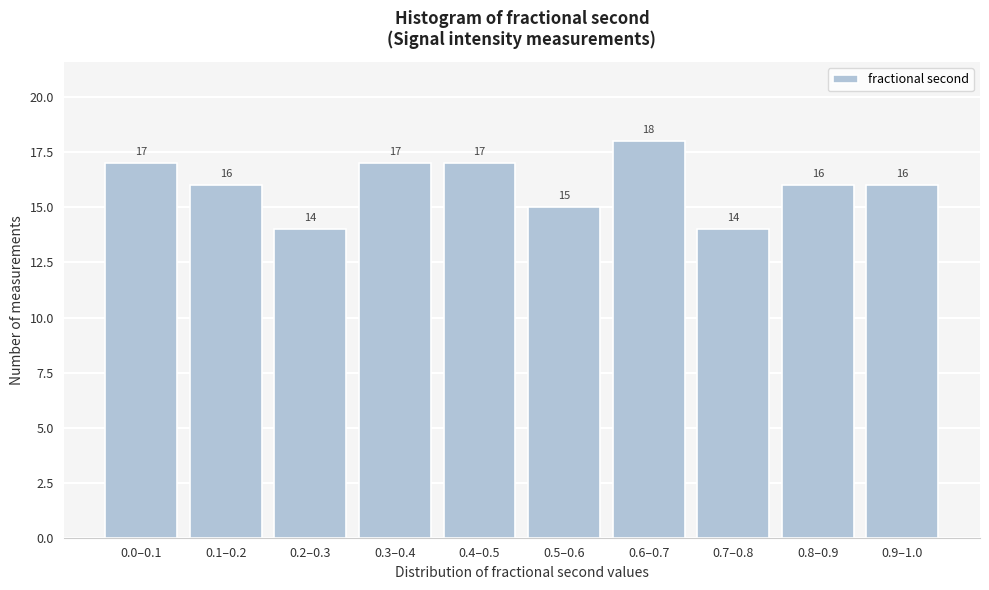

Reading right to left, transcribe all the data shown in this chart.

0.9–1.0=16	0.8–0.9=16	0.7–0.8=14	0.6–0.7=18	0.5–0.6=15	0.4–0.5=17	0.3–0.4=17	0.2–0.3=14	0.1–0.2=16	0.0–0.1=17